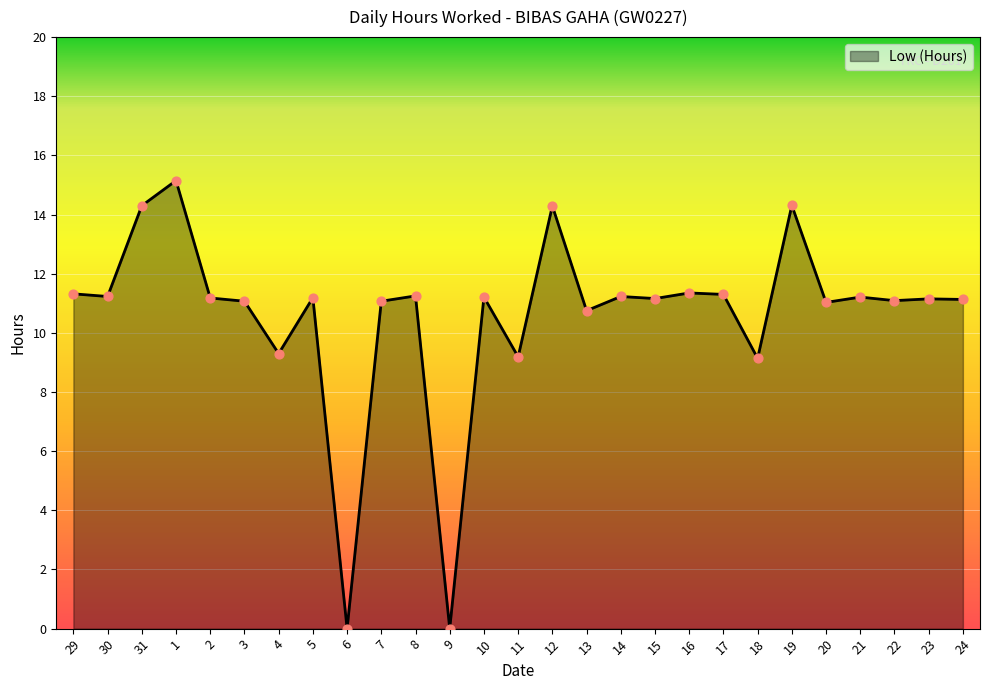

Which has a higher value, 19 or 8?

19